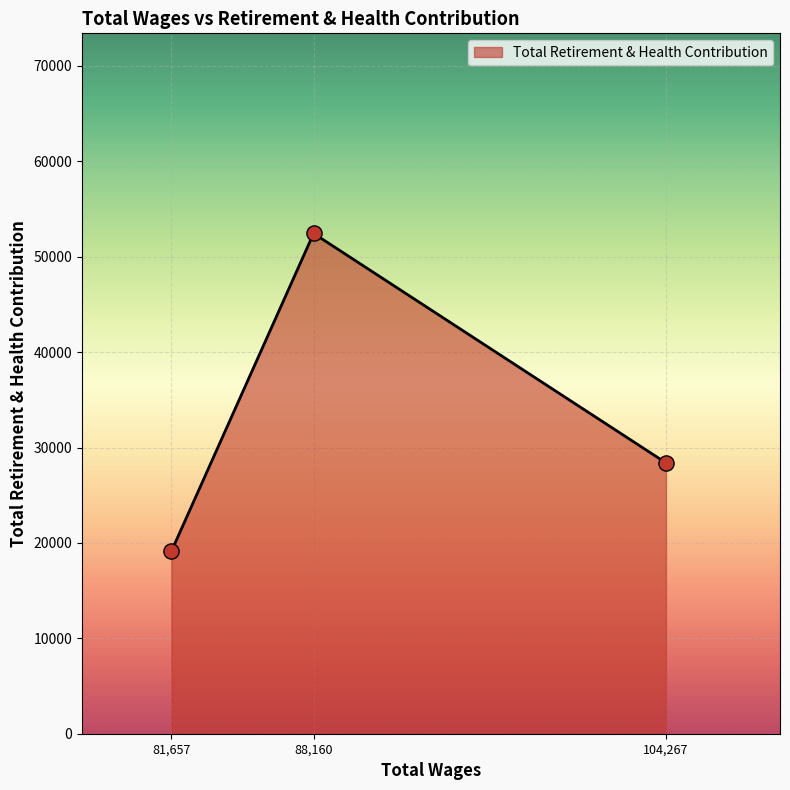

What is the change in value from 81,657 to 88,160?

+33333